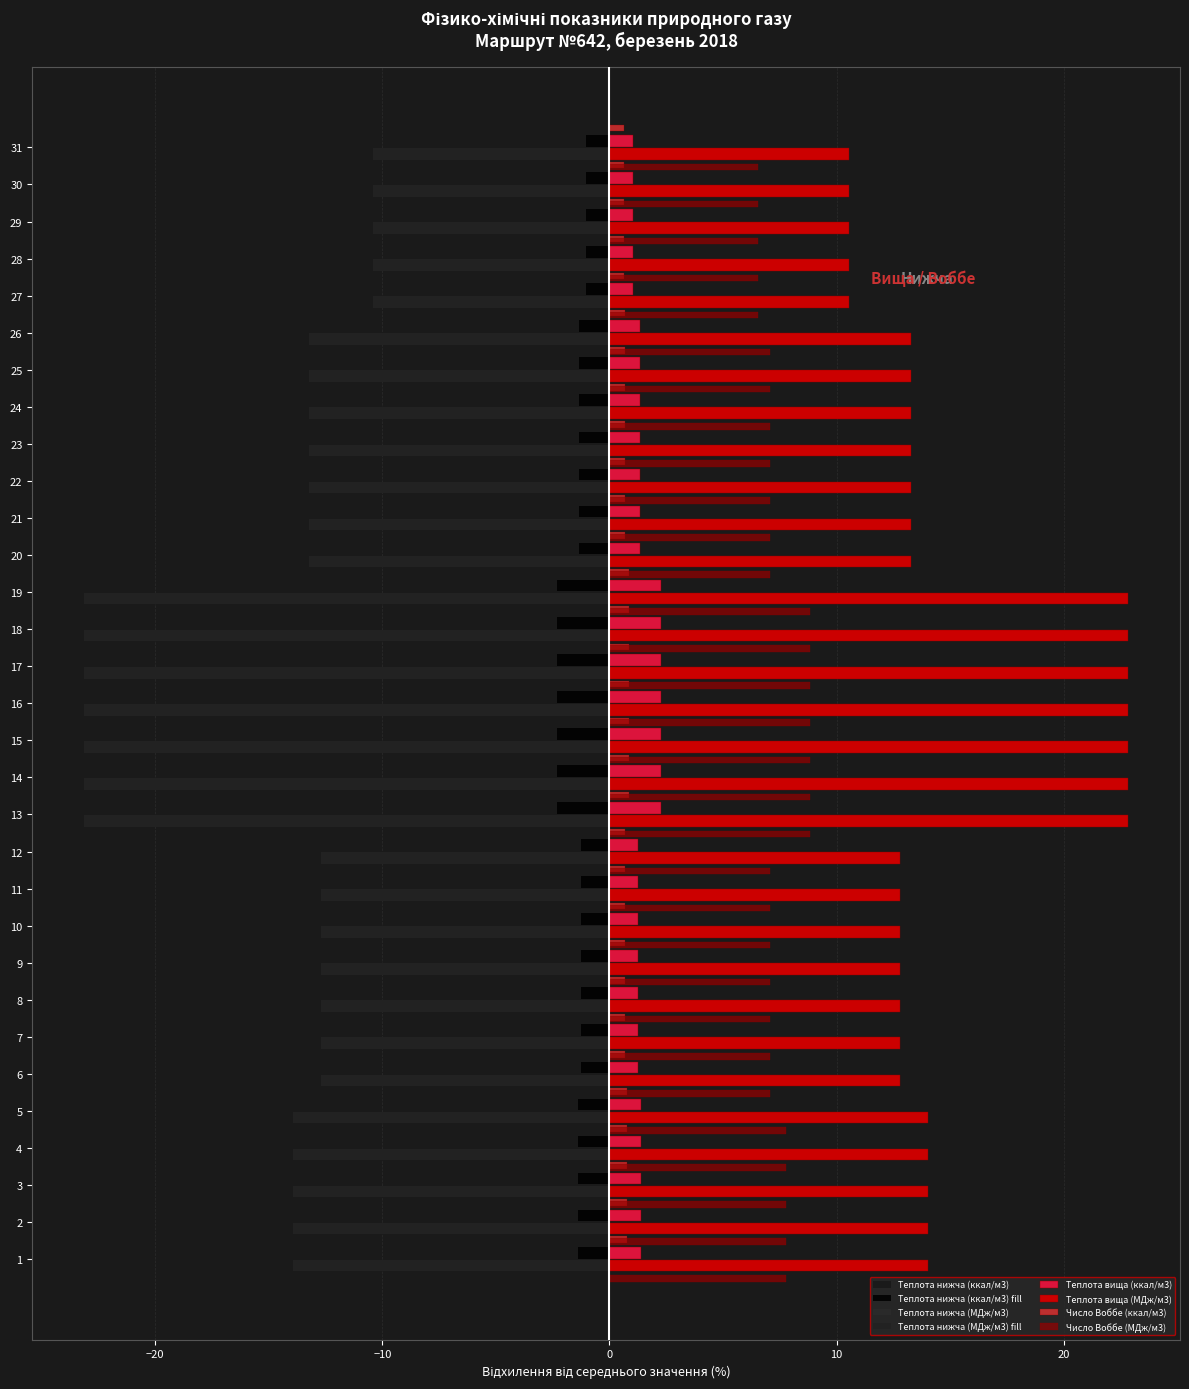

What is the minimum value shown in the chart?

-23.1